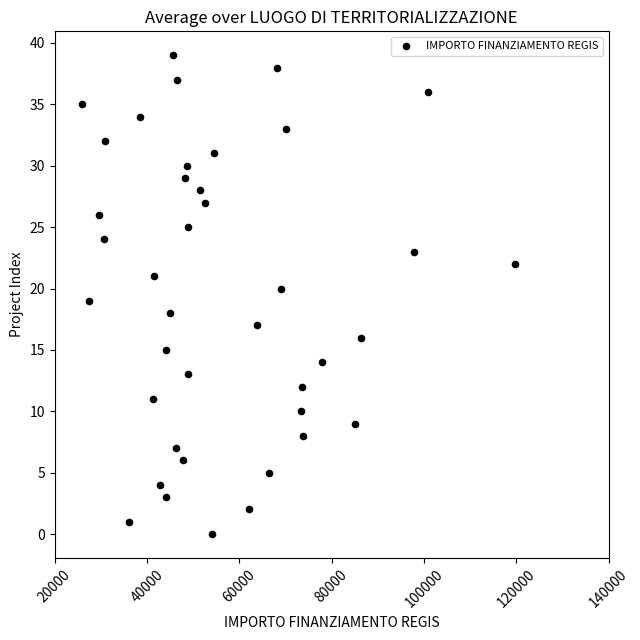

What is the range of Y values (max minus min)?

39